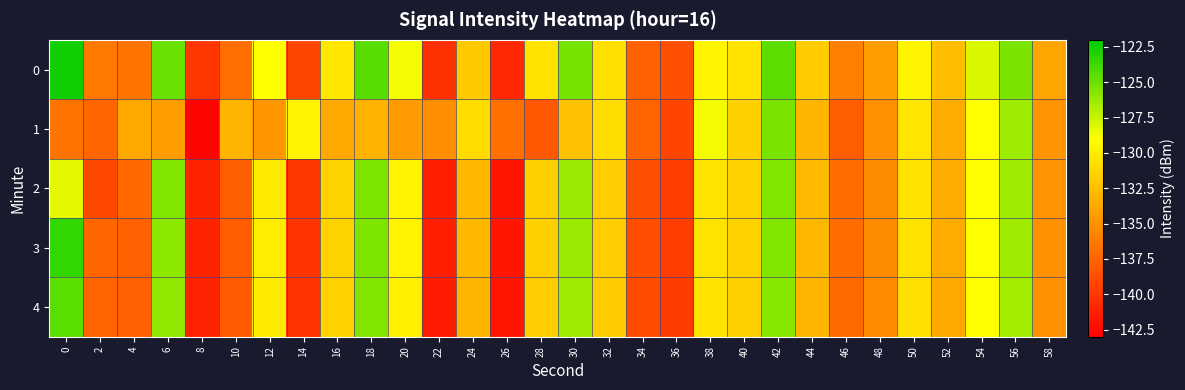

Reading left to right, extract all data points from this chart.

0: 0=-122.4	2=-136.4	4=-136.6	6=-124.9	8=-140.0	10=-136.9	12=-129.0	14=-139.1	16=-130.4	18=-124.5	20=-128.7	22=-140.3	24=-132.0	26=-140.7	28=-130.6	30=-125.2	32=-130.7	34=-137.7	36=-138.6	38=-129.5	40=-130.6	42=-124.6	44=-131.8	46=-136.0	48=-134.3	50=-129.6	52=-132.6	54=-128.0	56=-125.4	58=-134.0
1: 0=-136.7	2=-137.4	4=-133.8	6=-134.4	8=-142.8	10=-133.1	12=-134.7	14=-129.5	16=-133.8	18=-133.1	20=-134.5	22=-135.2	24=-131.0	26=-136.8	28=-138.1	30=-132.4	32=-130.9	34=-137.5	36=-139.2	38=-128.7	40=-131.6	42=-125.3	44=-133.0	46=-137.8	48=-135.1	50=-130.4	52=-133.5	54=-129.1	56=-126.3	58=-134.8
2: 0=-128.3	2=-138.9	4=-137.2	6=-125.6	8=-141.0	10=-137.8	12=-130.1	14=-140.0	16=-131.4	18=-125.5	20=-129.6	22=-141.3	24=-132.9	26=-141.7	28=-131.6	30=-126.2	32=-131.7	34=-138.6	36=-139.6	38=-130.5	40=-131.5	42=-125.6	44=-132.8	46=-137.0	48=-135.3	50=-130.6	52=-133.5	54=-129.0	56=-126.4	58=-134.9
3: 0=-123.4	2=-137.4	4=-137.6	6=-125.9	8=-141.0	10=-137.9	12=-130.0	14=-140.1	16=-131.4	18=-125.5	20=-129.7	22=-141.3	24=-132.9	26=-141.7	28=-131.6	30=-126.2	32=-131.7	34=-138.7	36=-139.6	38=-130.5	40=-131.5	42=-125.6	44=-132.9	46=-137.0	48=-135.3	50=-130.6	52=-133.6	54=-129.0	56=-126.4	58=-135.0
4: 0=-124.5	2=-137.5	4=-137.6	6=-126.0	8=-141.1	10=-138.0	12=-130.1	14=-140.2	16=-131.5	18=-125.6	20=-129.8	22=-141.4	24=-133.0	26=-141.8	28=-131.7	30=-126.3	32=-131.8	34=-138.8	36=-139.7	38=-130.6	40=-131.6	42=-125.7	44=-133.0	46=-137.1	48=-135.4	50=-130.7	52=-133.7	54=-129.1	56=-126.5	58=-135.1